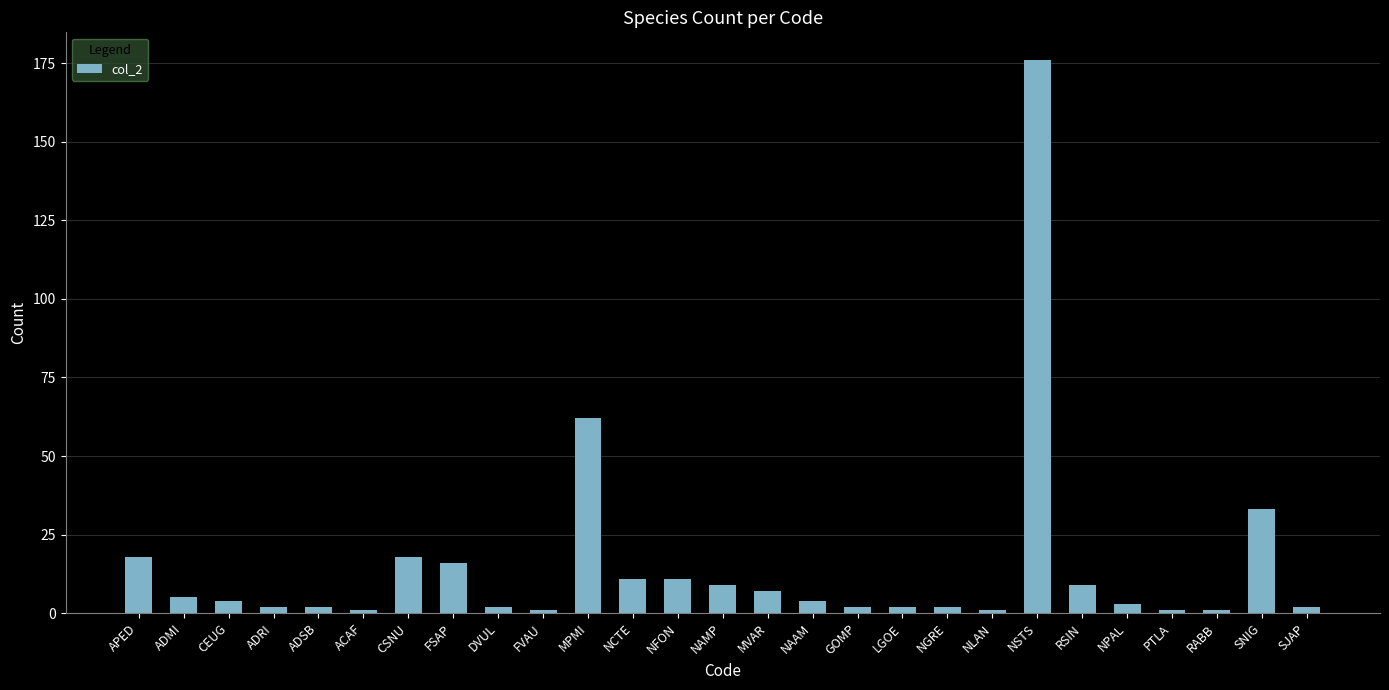

Reading left to right, what are all the values shown in this chart?

APED=18	ADMI=5	CEUG=4	ADRI=2	ADSB=2	ACAF=1	CSNU=18	FSAP=16	DVUL=2	FVAU=1	MPMI=62	NCTE=11	NFON=11	NAMP=9	MVAR=7	NAAM=4	GOMP=2	LGOE=2	NGRE=2	NLAN=1	NSTS=176	RSIN=9	NPAL=3	PTLA=1	RABB=1	SNIG=33	SJAP=2